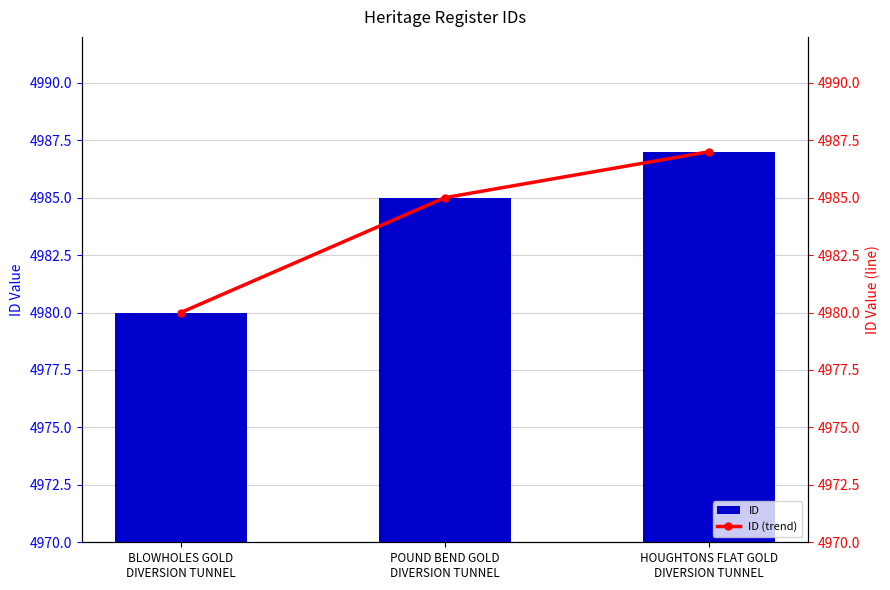

Reading left to right, transcribe all the data shown in this chart.

ID: BLOWHOLES GOLD
DIVERSION TUNNEL=4980	POUND BEND GOLD
DIVERSION TUNNEL=4985	HOUGHTONS FLAT GOLD
DIVERSION TUNNEL=4987
ID (trend): BLOWHOLES GOLD
DIVERSION TUNNEL=4980	POUND BEND GOLD
DIVERSION TUNNEL=4985	HOUGHTONS FLAT GOLD
DIVERSION TUNNEL=4987